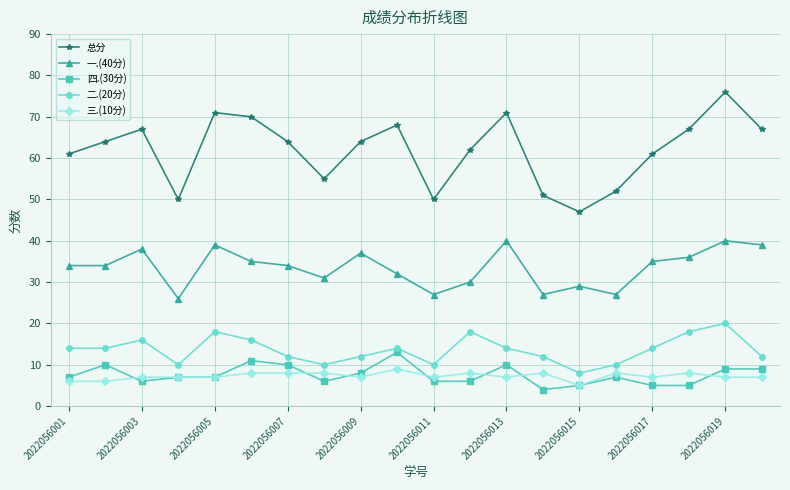

What is the maximum value shown in the chart?

76